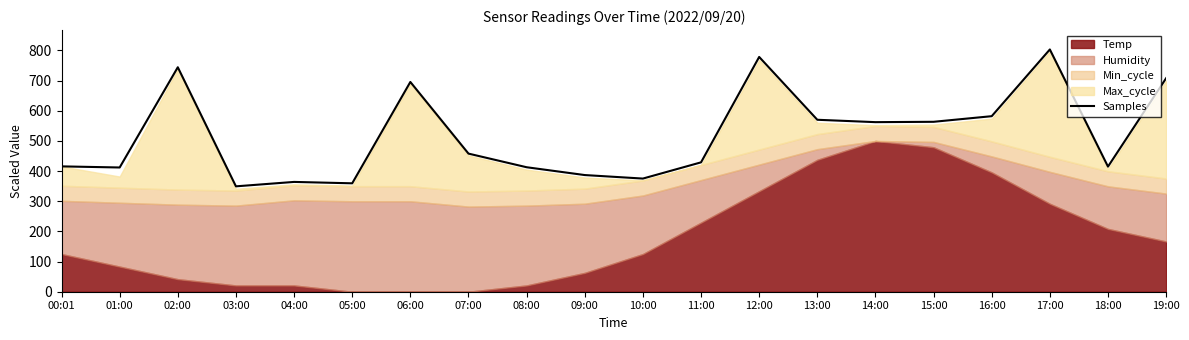

Reading right to left, extract all data points from this chart.

19:00=708.1	18:00=414.9	17:00=803.4	16:00=582.1	15:00=563.5	14:00=562.4	13:00=570.2	12:00=778.6	11:00=429.0	10:00=375.3	09:00=386.9	08:00=412.8	07:00=458.0	06:00=695.6	05:00=359.5	04:00=364.2	03:00=349.5	02:00=744.4	01:00=412.0	00:01=415.7